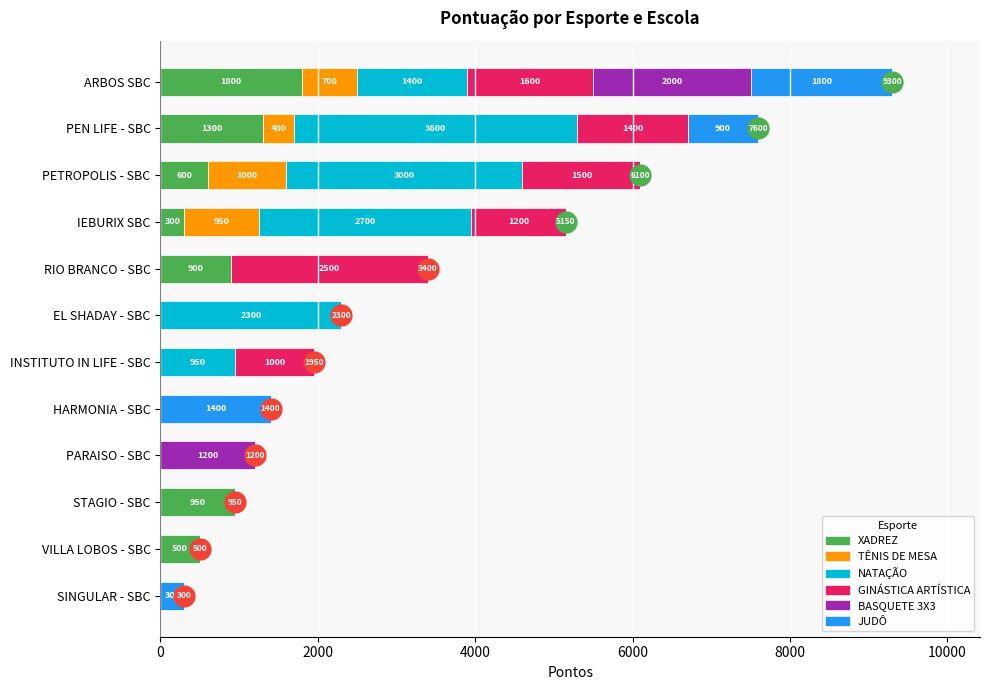

What is the total value across all series at INSTITUTO IN LIFE - SBC?

1950